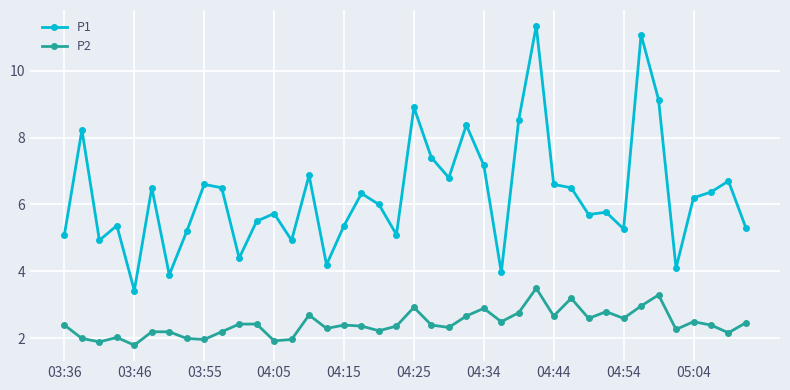

What is the value of the P2 point at the 38th from the left?

2.4